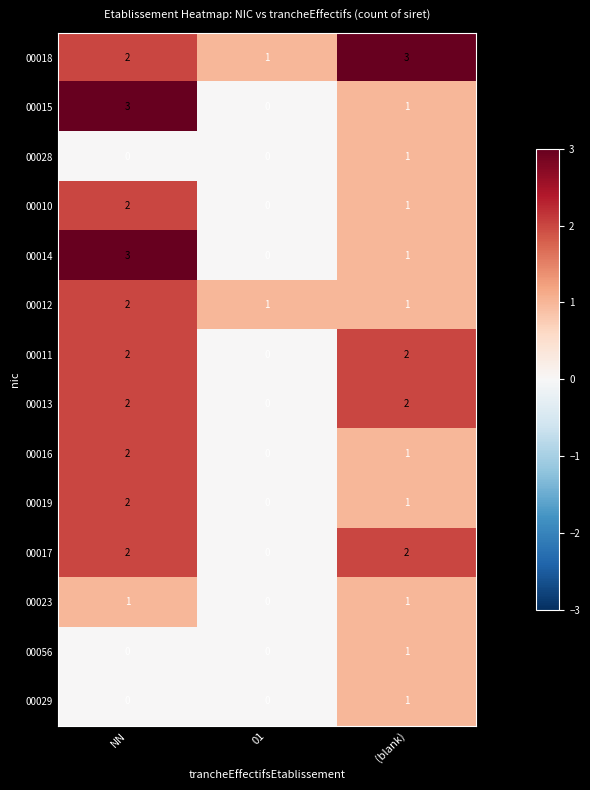

Which series has the largest total across all categories?

00018